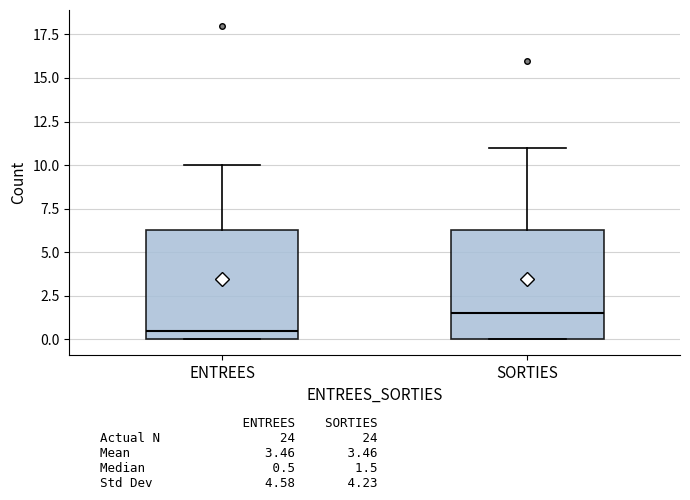

Reading left to right, transcribe this box plot: for each box, give where its median line is, the range the box spans, and where its two whiskers end, as read against the y-axis. The values are not printed on the chart, so give them approximately, as read against the axis.

ENTREES: median 0.5, box 0.0 to 6.5, whiskers 0.0 to 10.0
SORTIES: median 1.5, box 0.0 to 6.5, whiskers 0.0 to 11.0